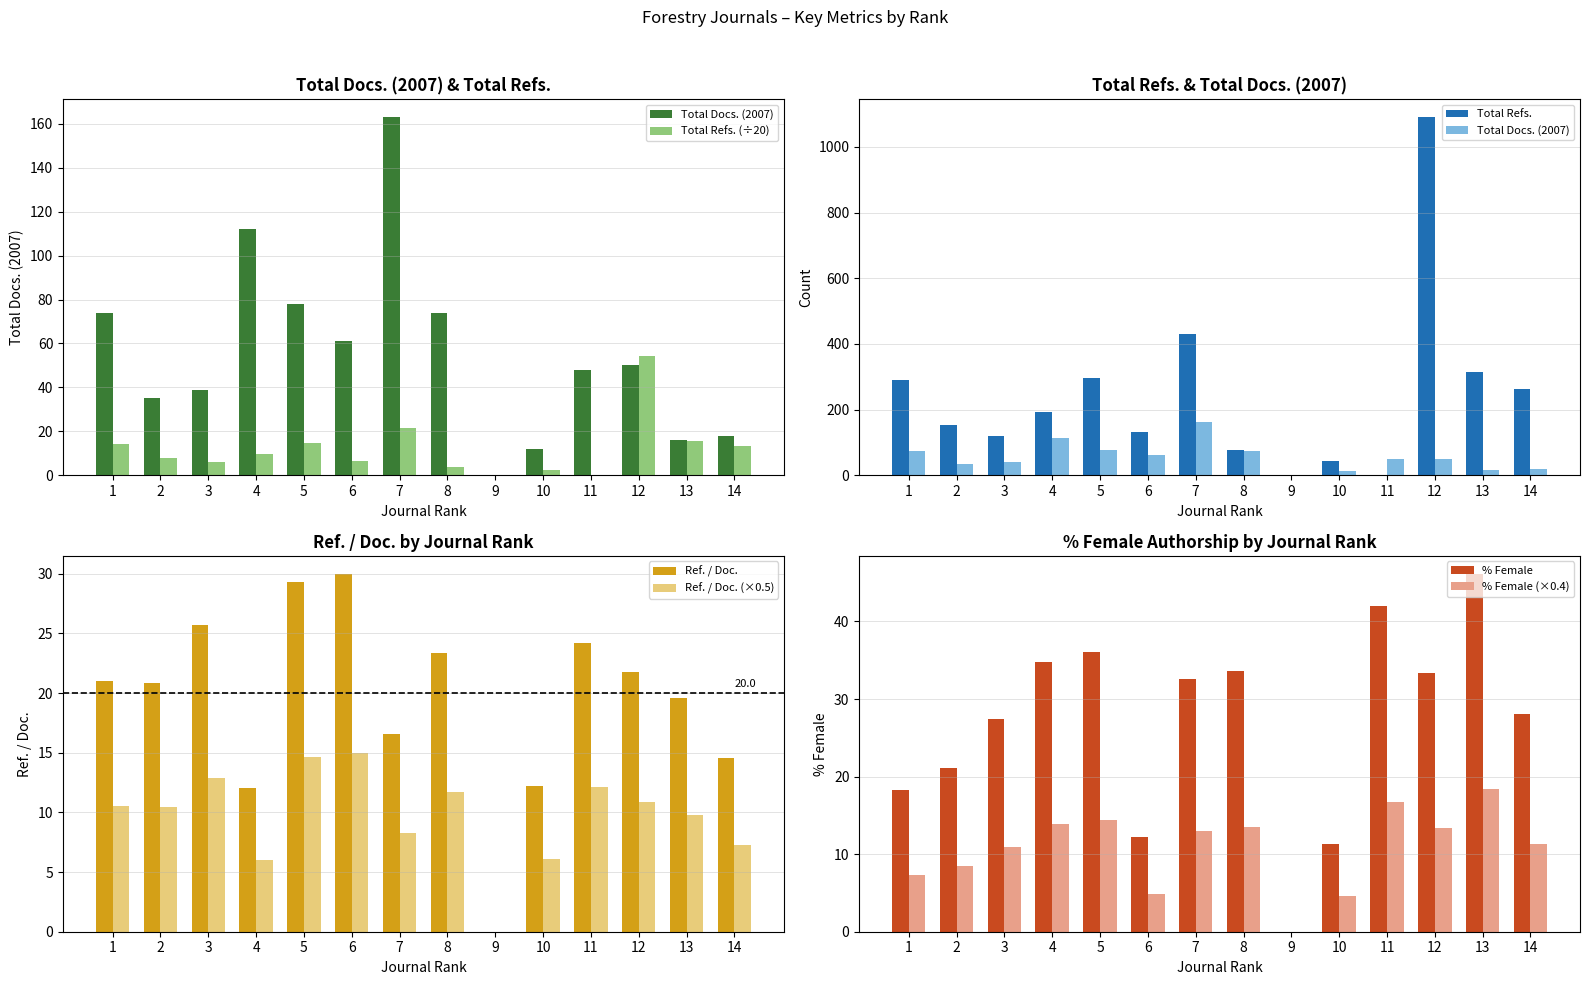

Where does the Total Refs. series first go above 9?

1